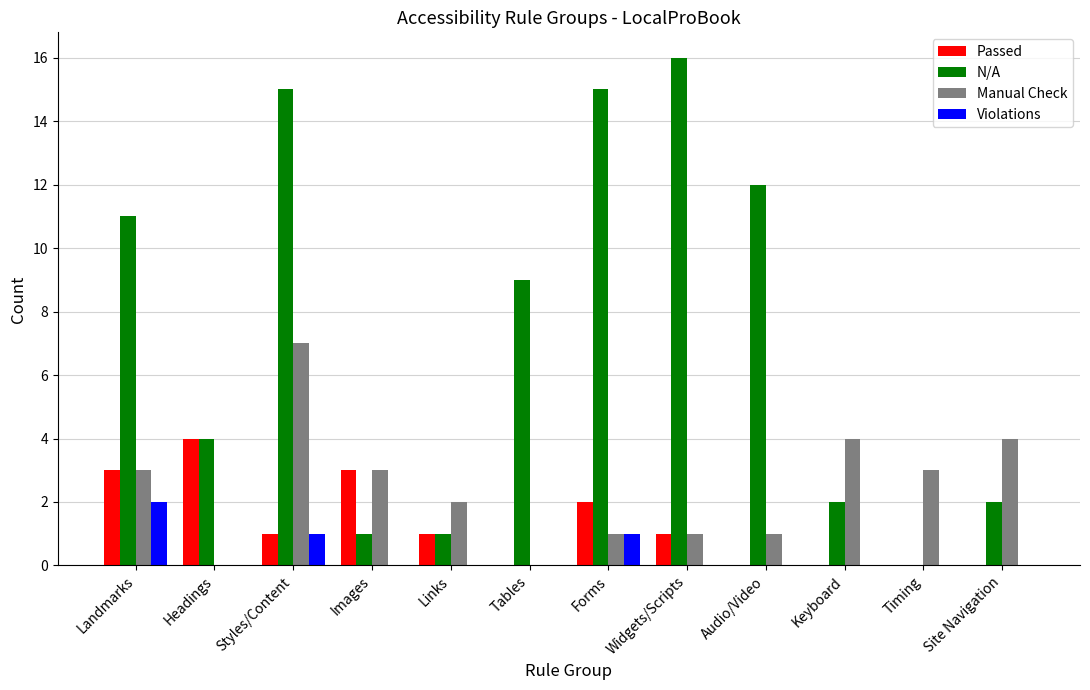

How many data points does each series have?

12